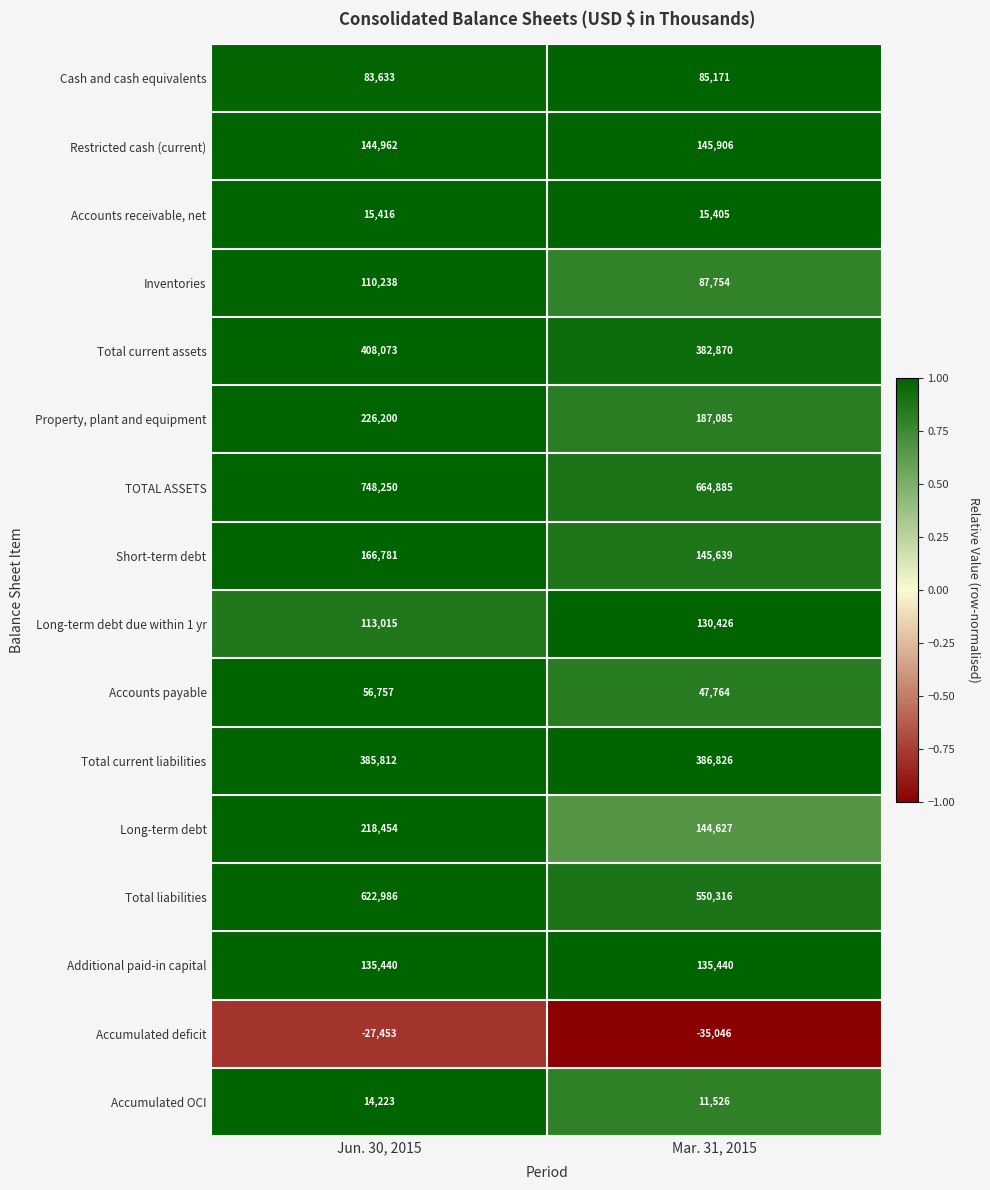

Which series has the largest range (max minus min)?

TOTAL ASSETS